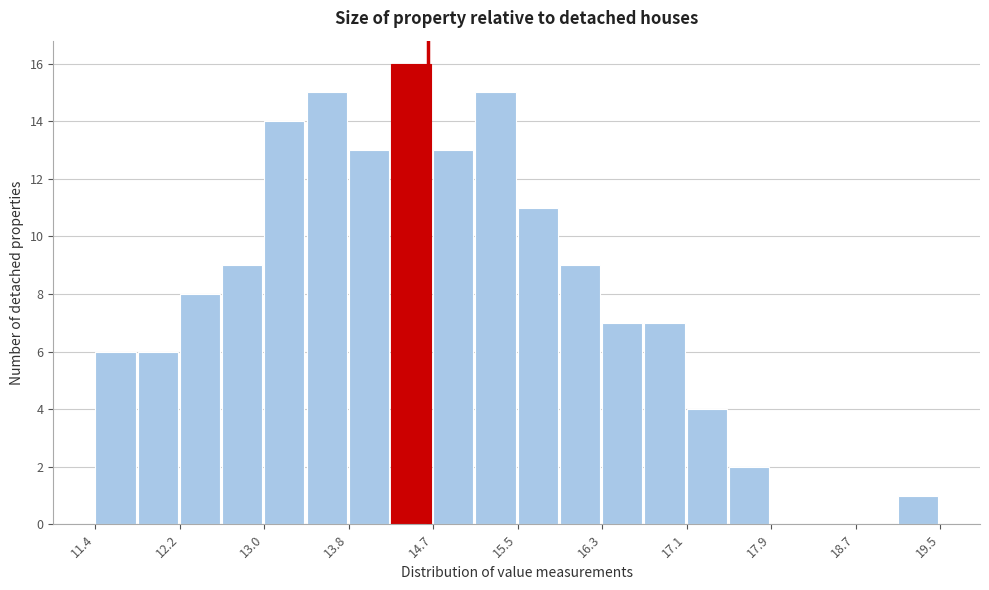

Over which range of the x-axis is the bar tallest?

14.2 to 14.7